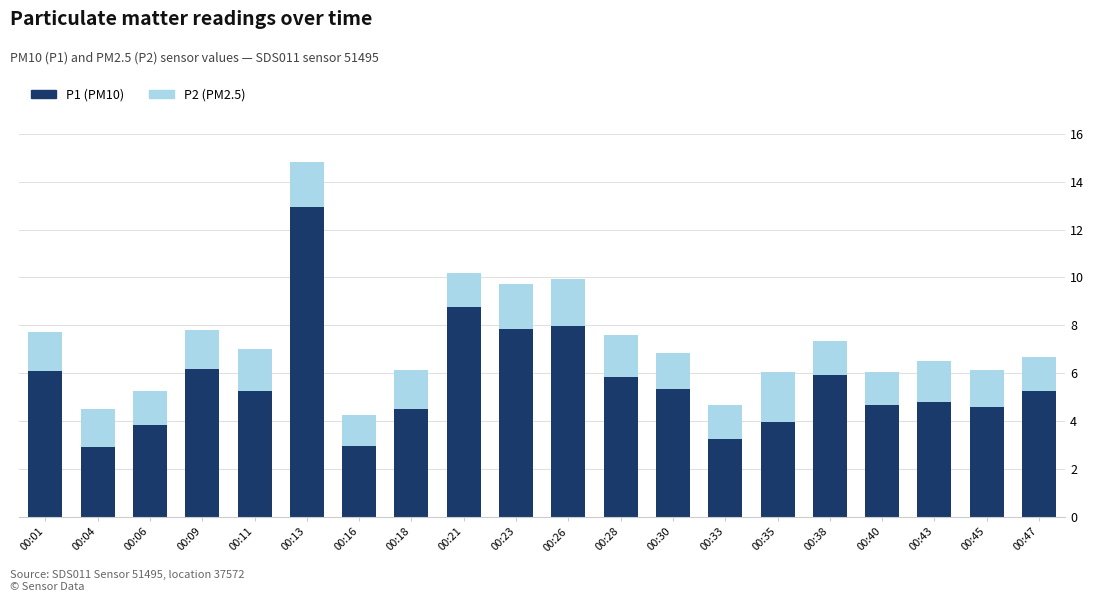

What is the total value across all series at 00:01?

7.7